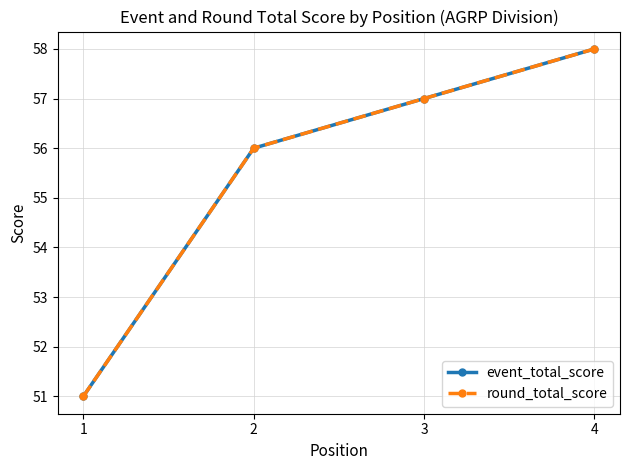

What is the total value across all series at 1?

102